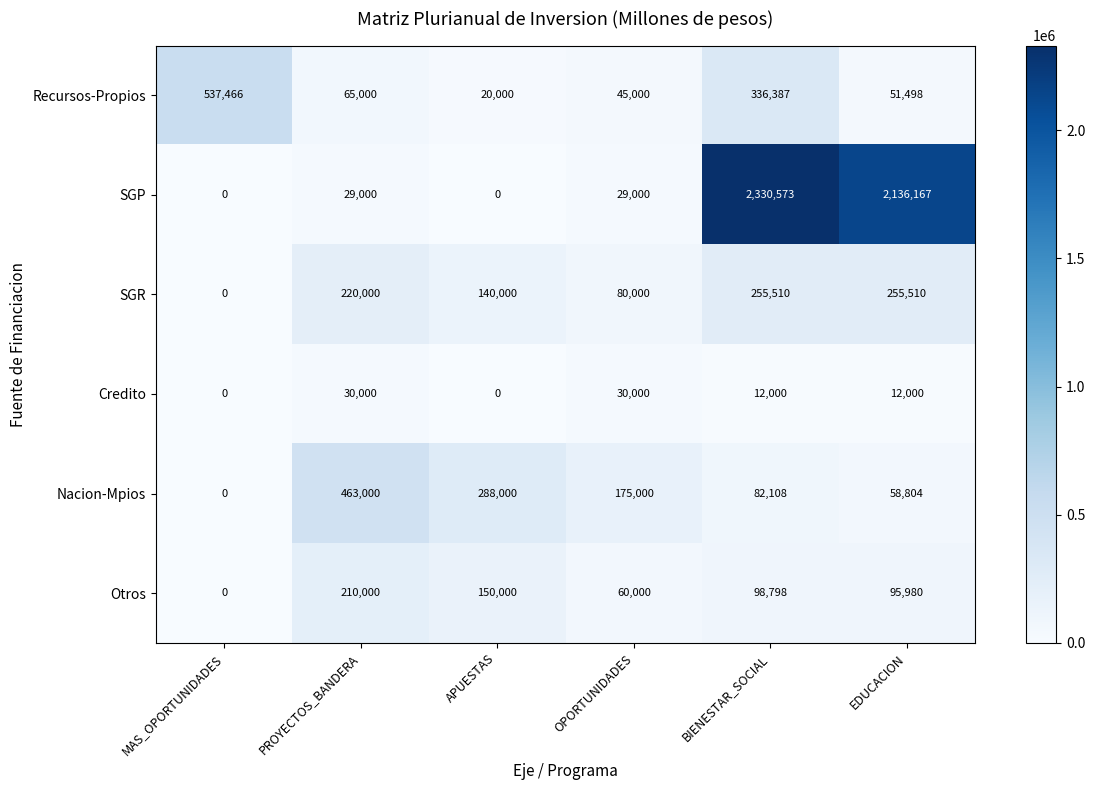

Which series changed the most between MAS_OPORTUNIDADES and BIENESTAR_SOCIAL?

SGP